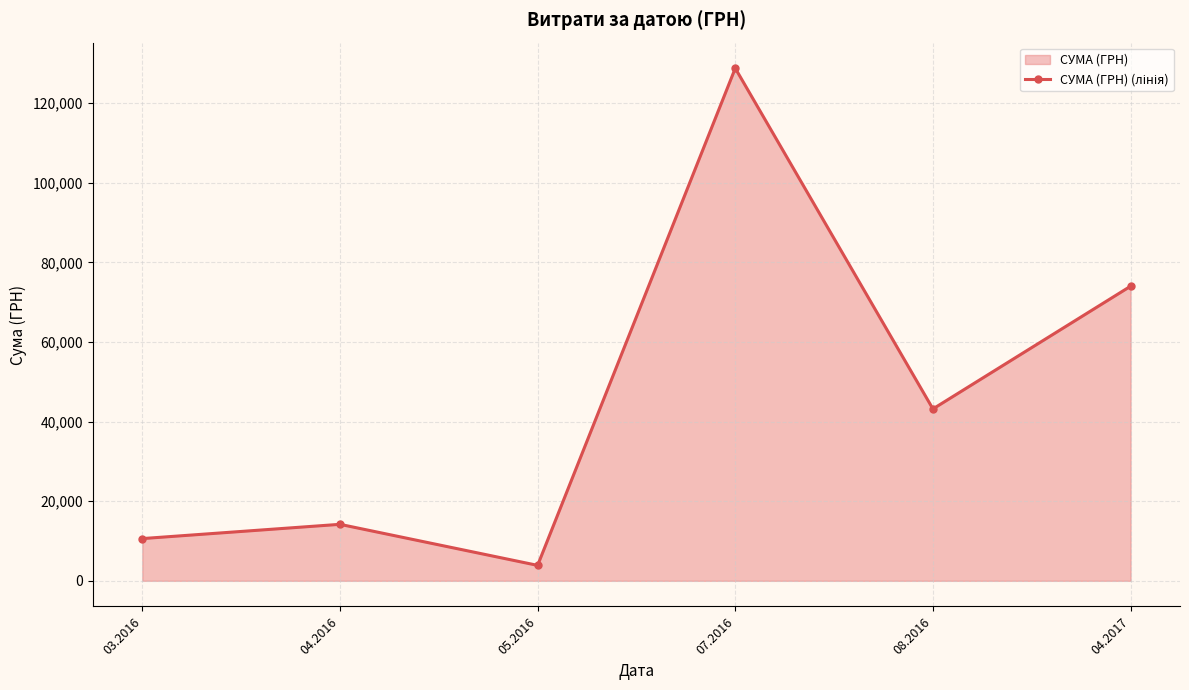

How many categories are shown in the chart?

6